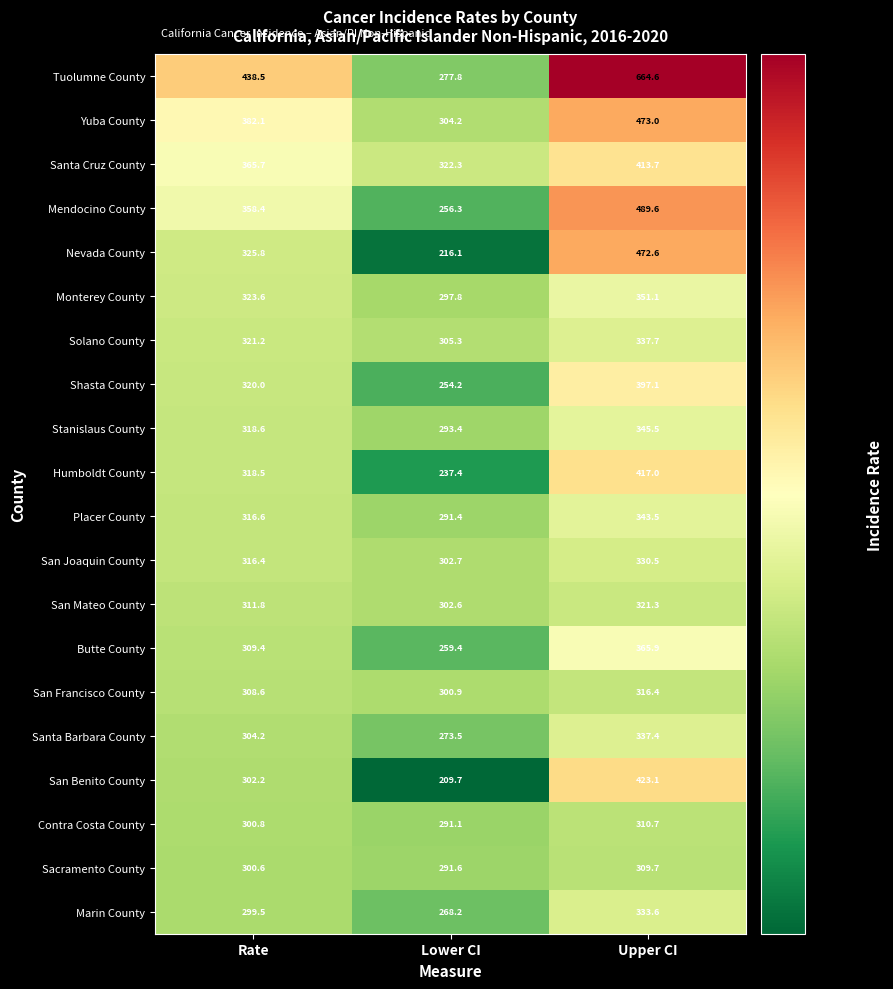

Is it true that San Mateo County equals 321.3 at Upper CI?

True